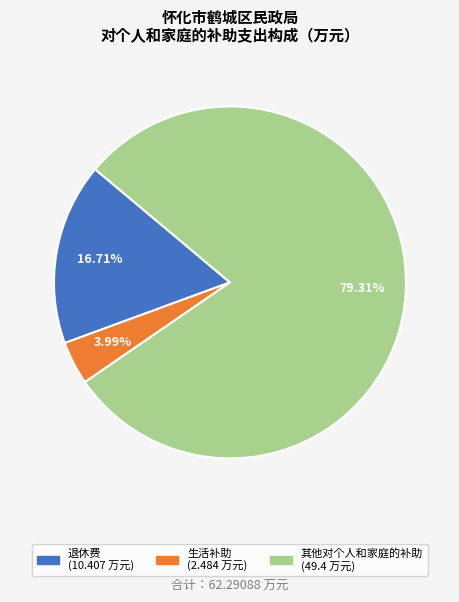

Approximately how many times larger is the value at 退休费 compared to 其他对个人和家庭的补助?

0.2